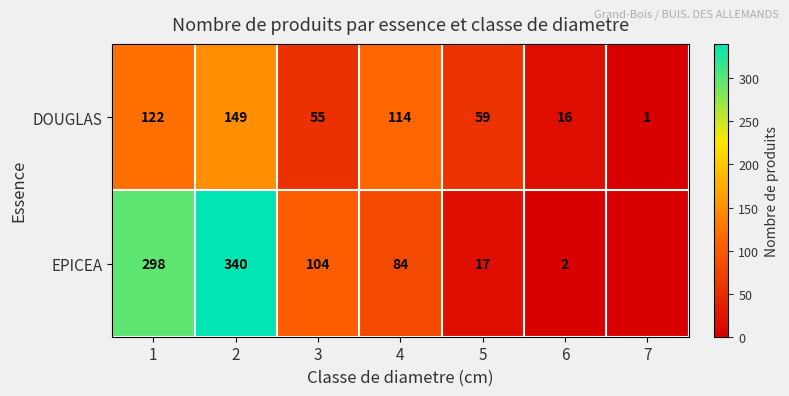

How many categories are shown in the chart?

7